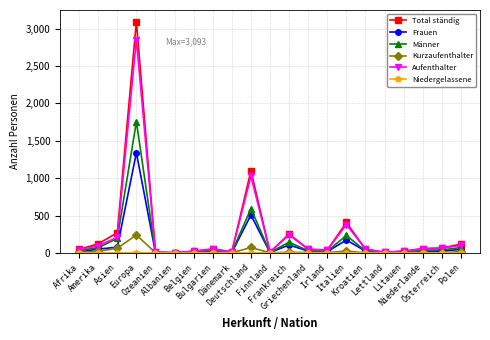

True or false: Männer has more than 0 interior local peaks.

True